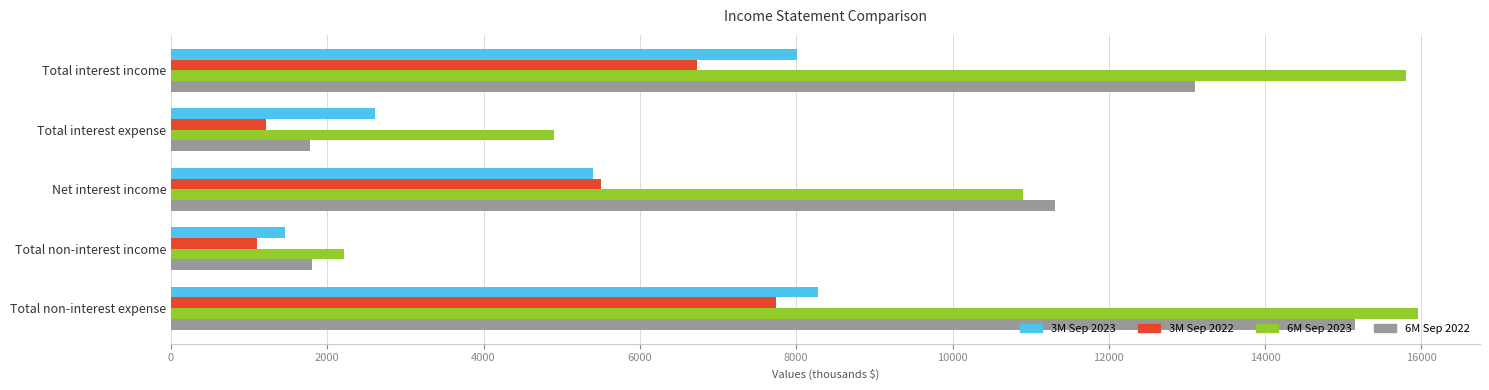

Where is 3M Sep 2022 nearest to the value 4422?

Net interest income